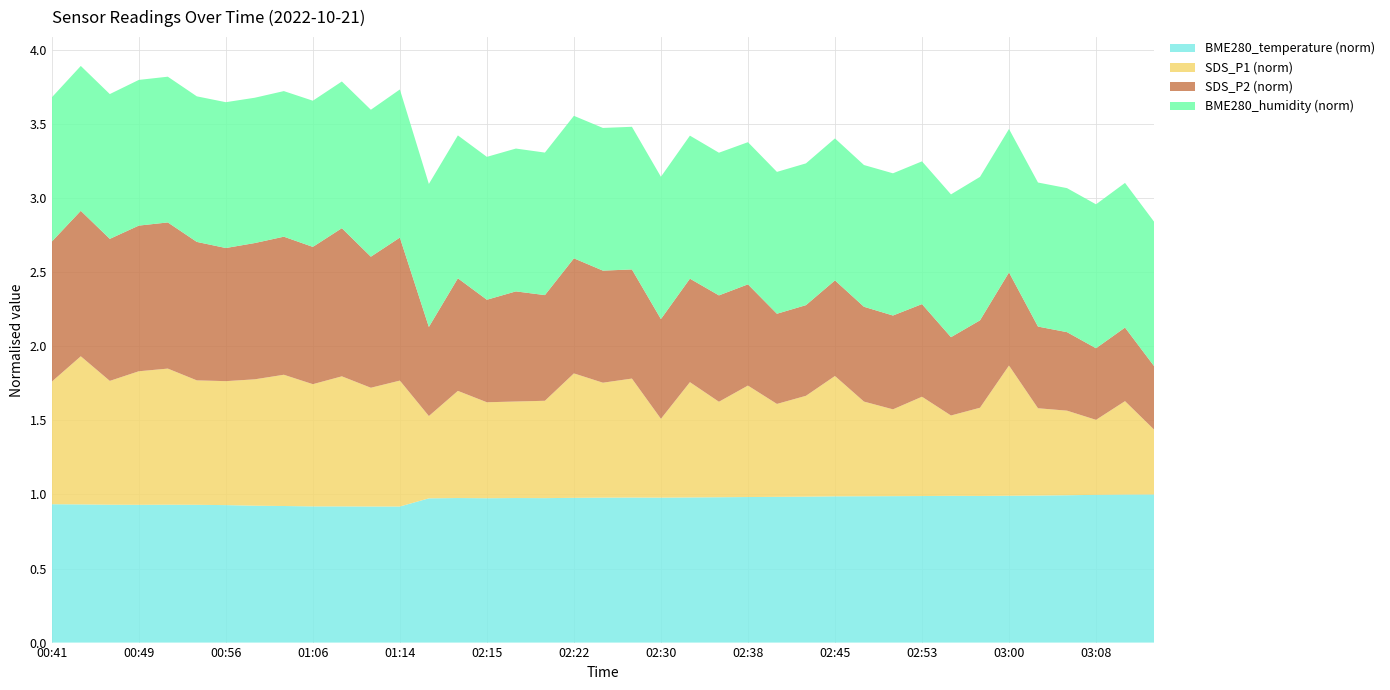

Does the chart have visible grid lines?

Yes